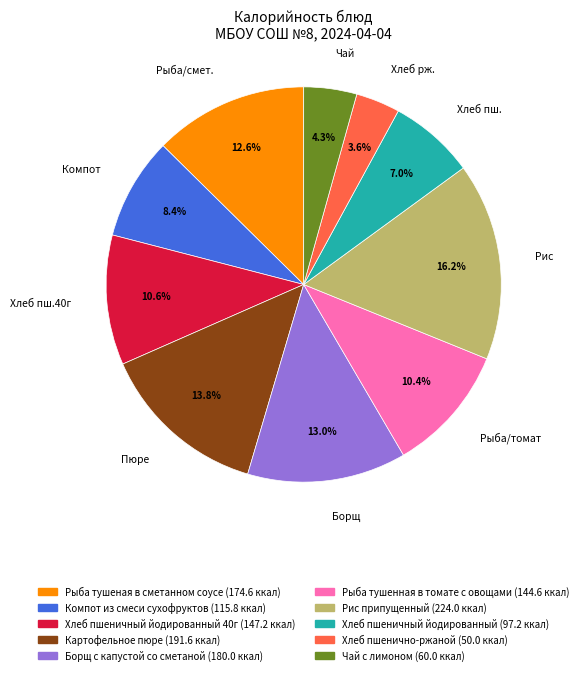

Does Хлеб пш.40г account for over 50% of the chart?

No